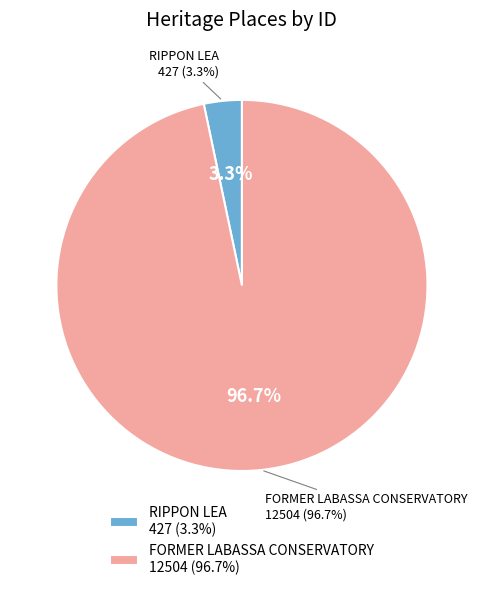

To the nearest percent, what is the combined percentage of FORMER LABASSA CONSERVATORY and RIPPON LEA?

100%